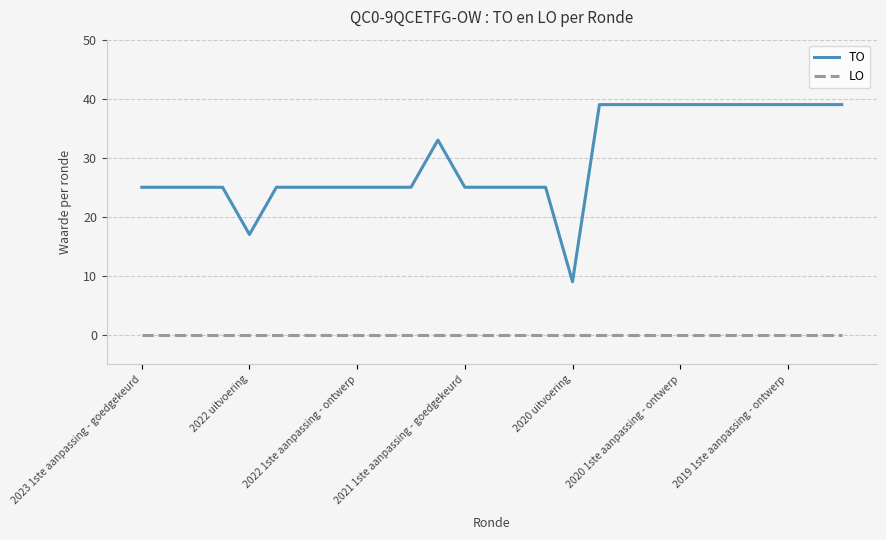

Which series has the widest spread of values?

TO